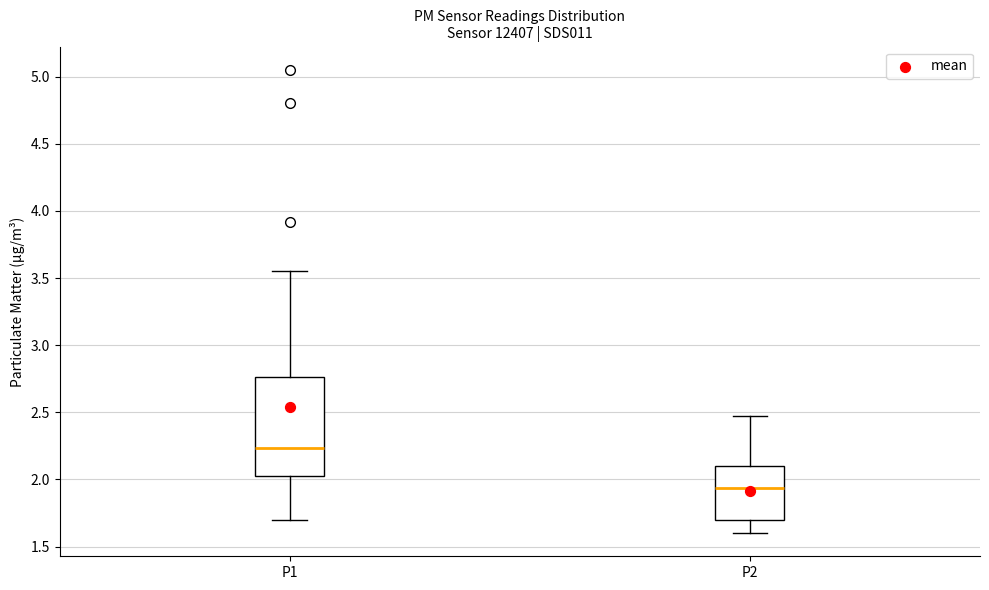

Which box's median line is the highest?

P1